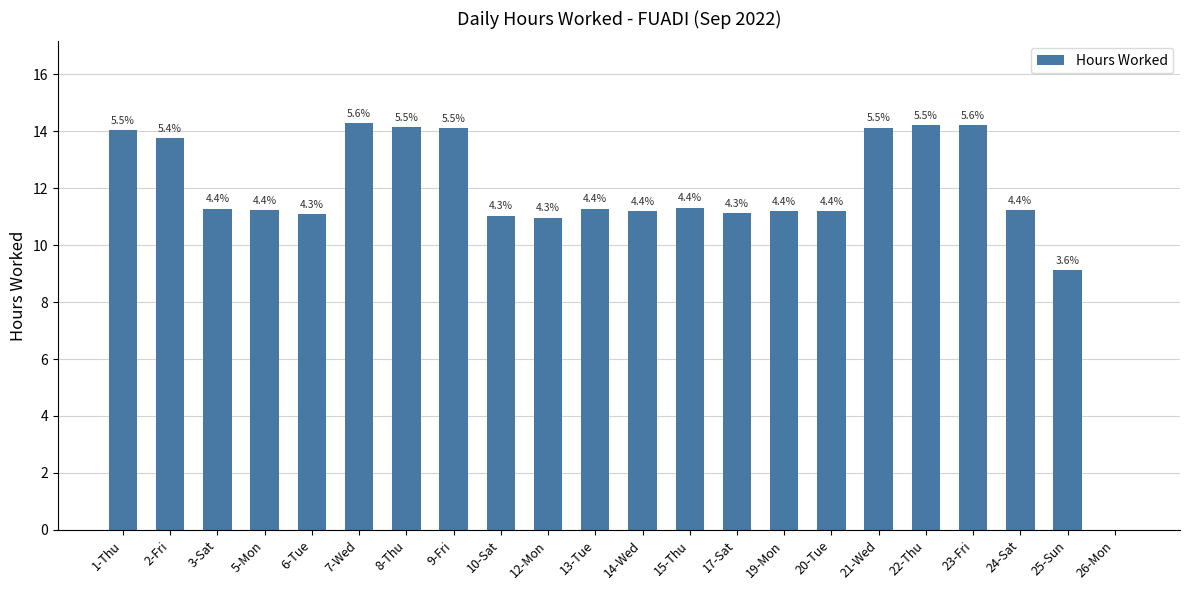

What is the label of the 8th bar from the left?

9-Fri